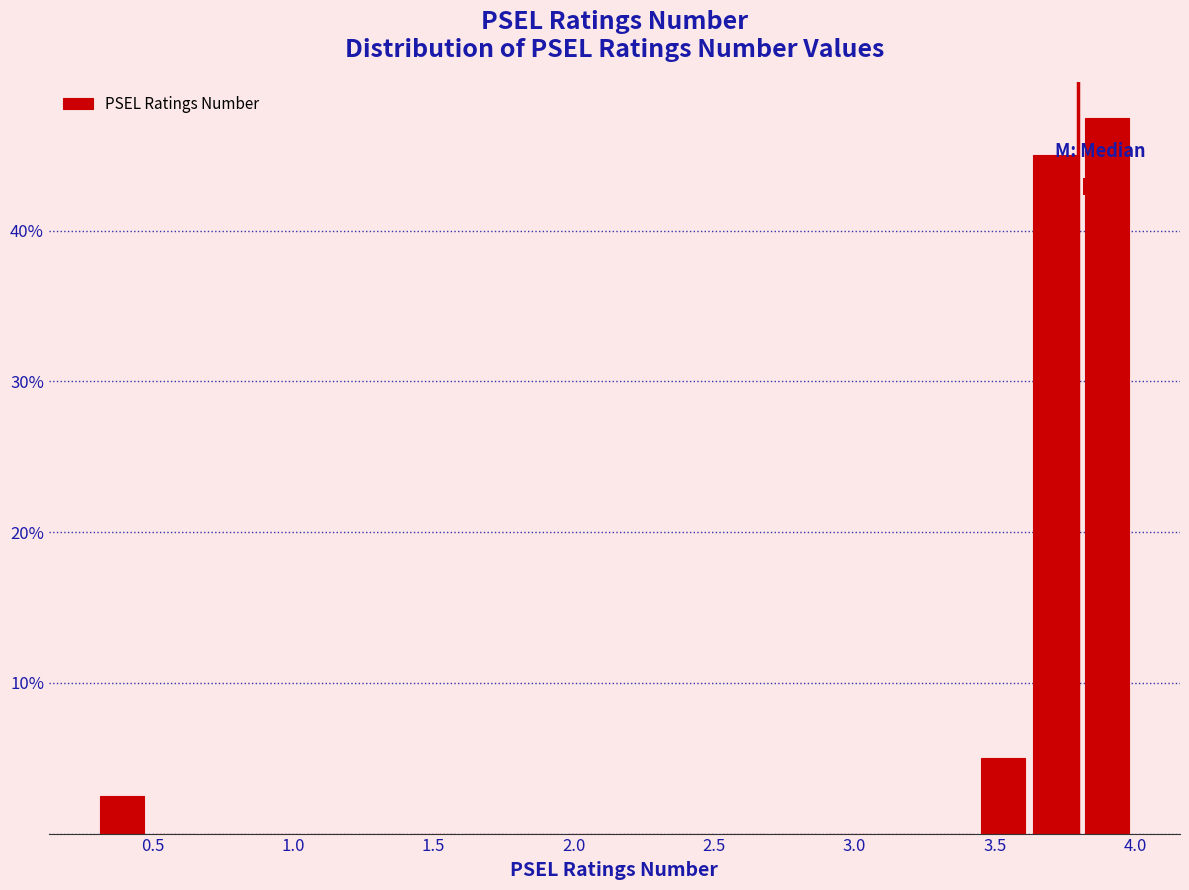

Around what value on the x-axis is the tallest bar? Give the approximate position of its centre, as read against the axis.

3.90